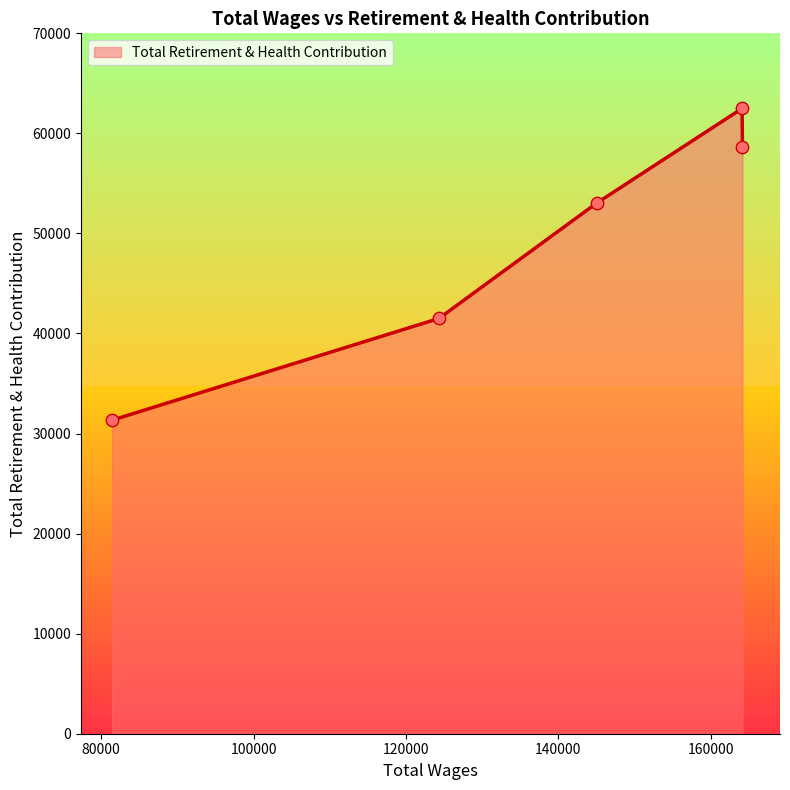

True or false: the data has more than 1 interior local peaks.

False